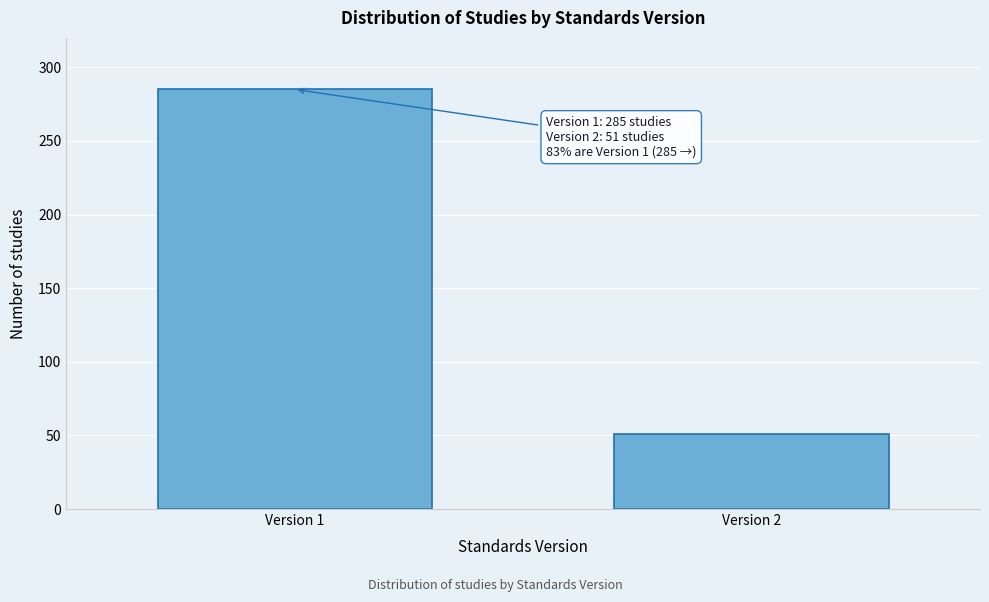

Reading right to left, list all the values displayed in this chart.

51	285